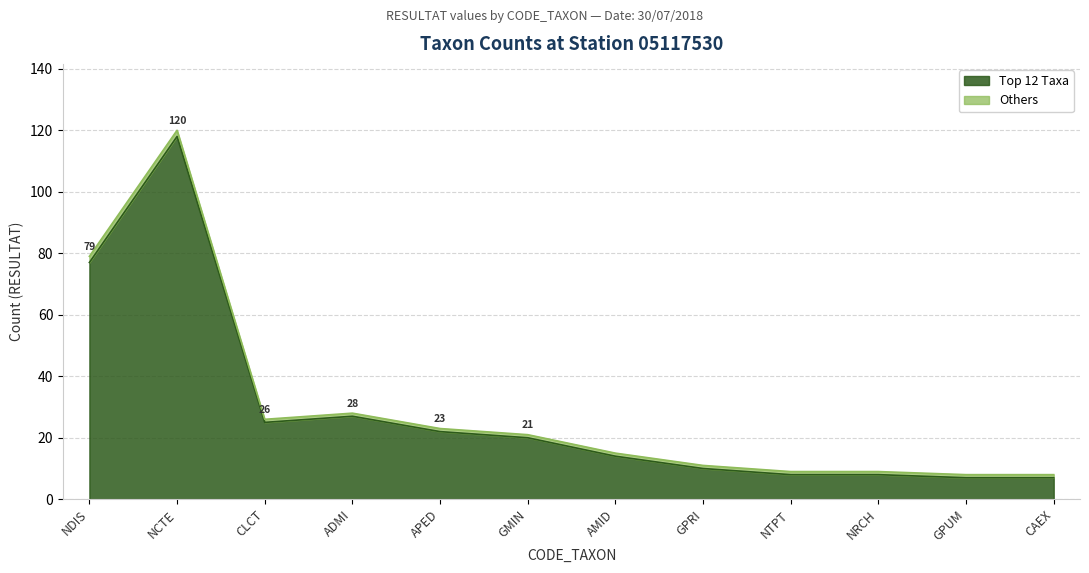

What is the difference between the second highest and minimum values?

70